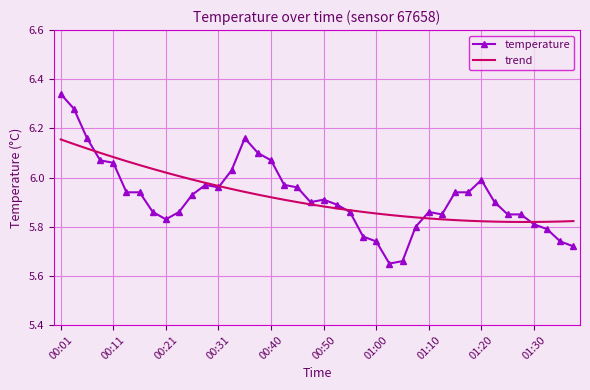

Rank the series by their maximum value, from highest to lowest.

temperature, trend